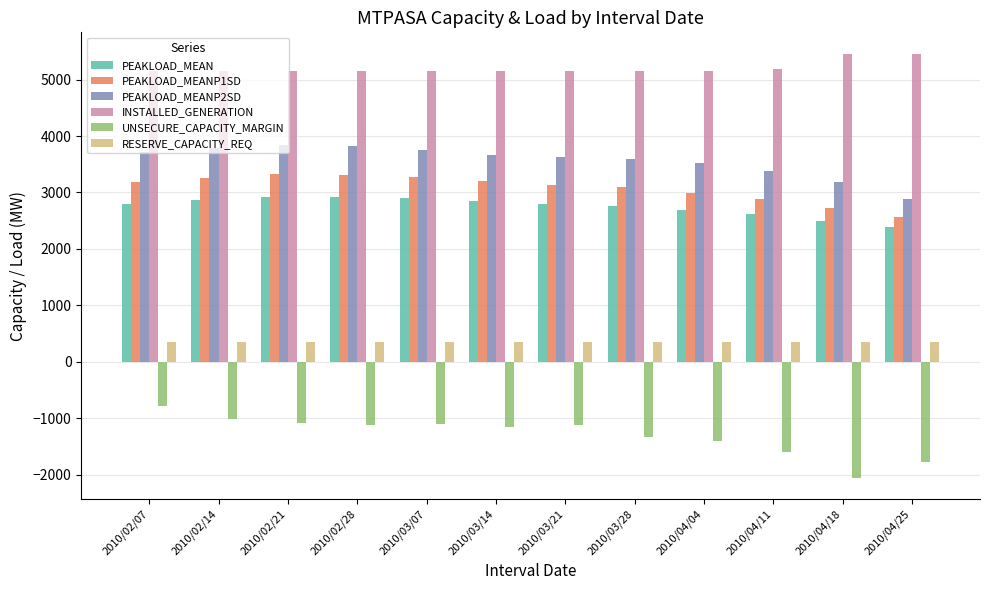

How many groups of bars are there?

12